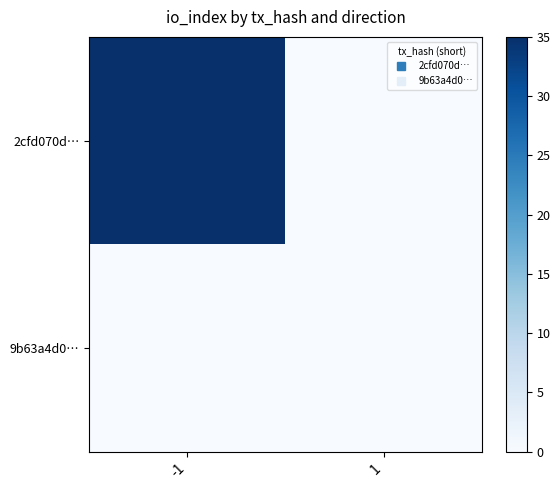

Between -1 and 1, which is larger?

-1